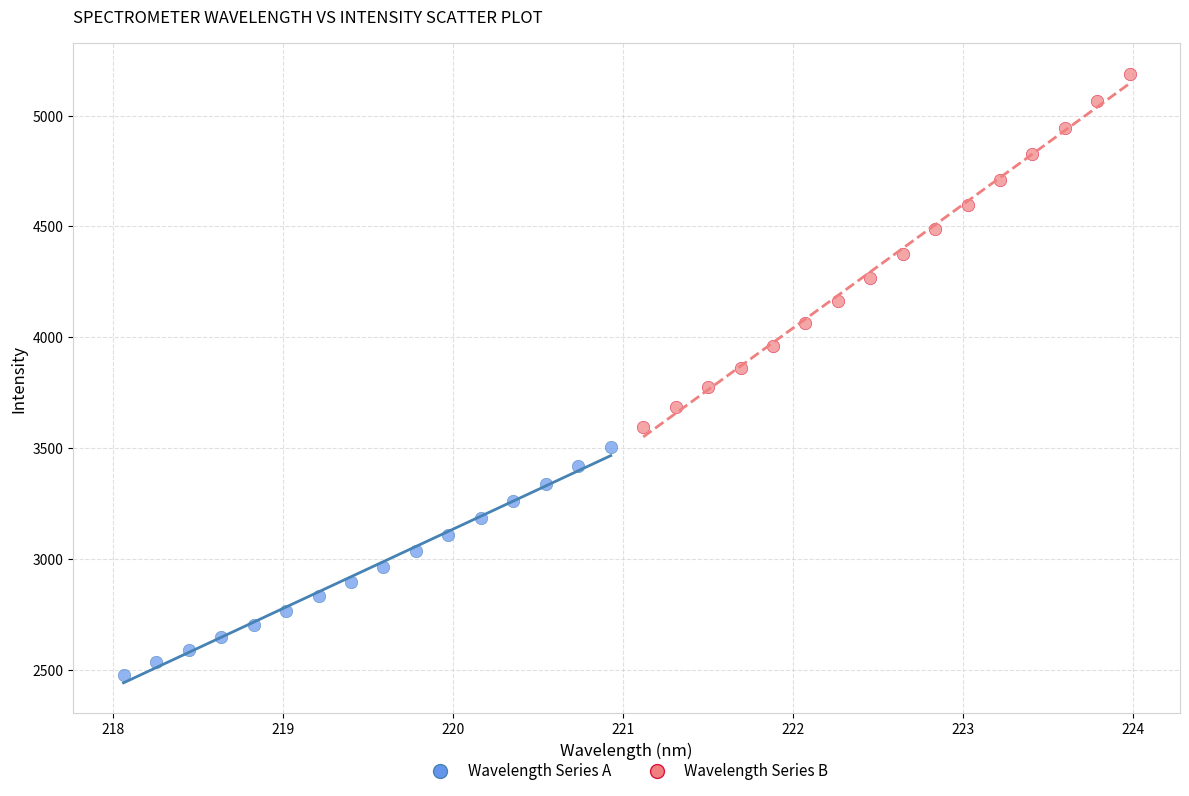

What are all the series names shown in the legend?

Wavelength Series A, Wavelength Series B